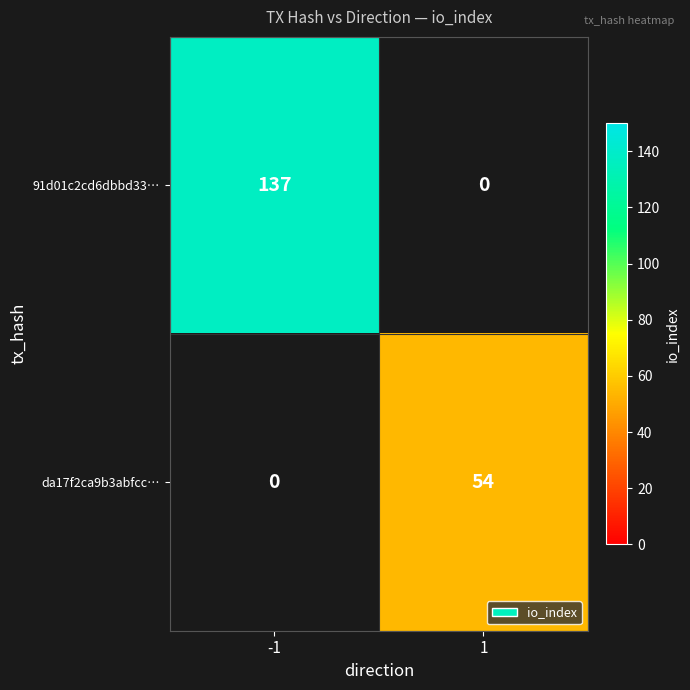

Is the value of 91d01c2cd6dbbd33… at -1 greater than the value of da17f2ca9b3abfcc… at 1?

Yes